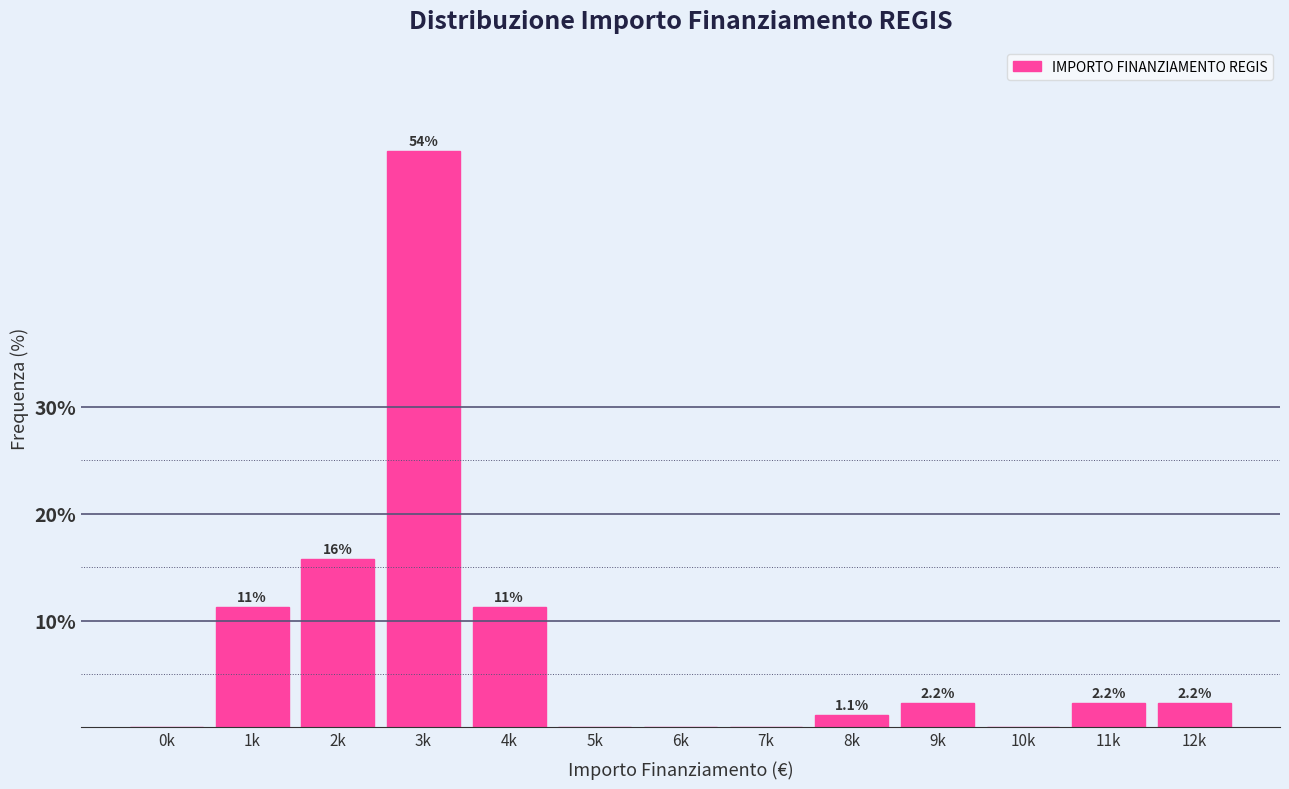

Reading left to right, what are all the values shown in this chart?

0k=0.0	1k=11.2	2k=15.7	3k=53.9	4k=11.2	5k=0.0	6k=0.0	7k=0.0	8k=1.1	9k=2.2	10k=0.0	11k=2.2	12k=2.2